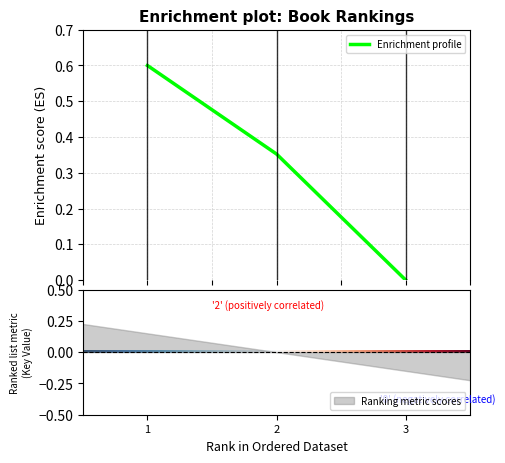

How many lines are shown in the chart?

1